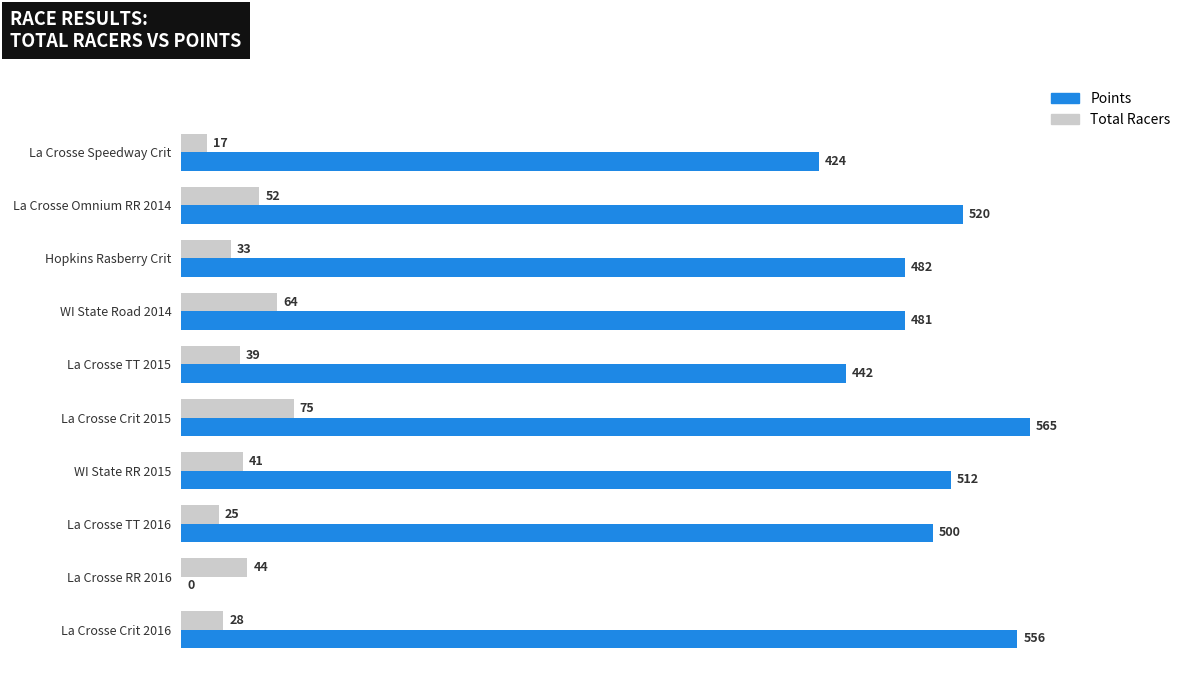

What is the maximum value for Points?

564.8